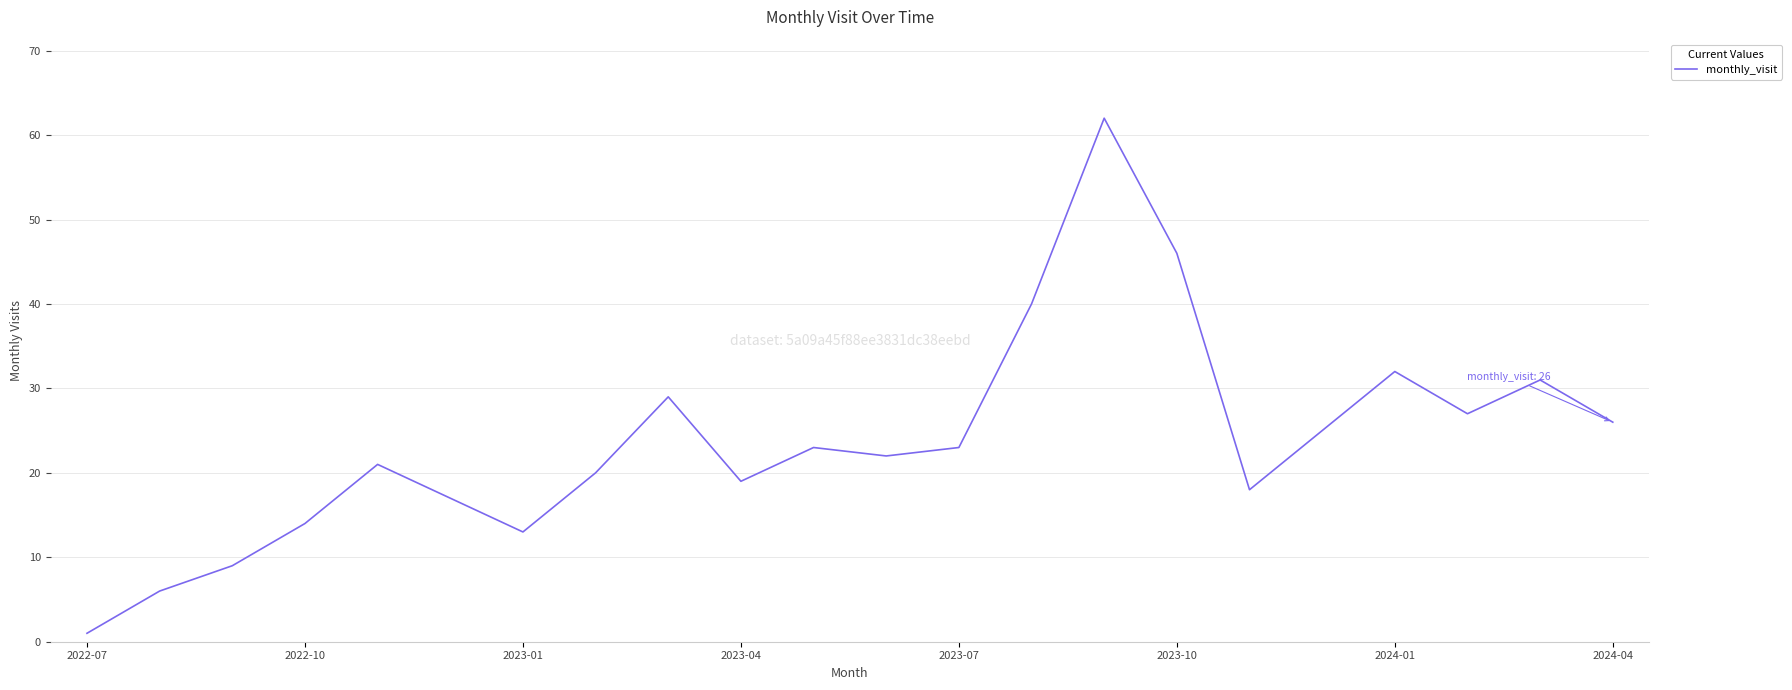

What is the difference between the maximum and minimum values?

61